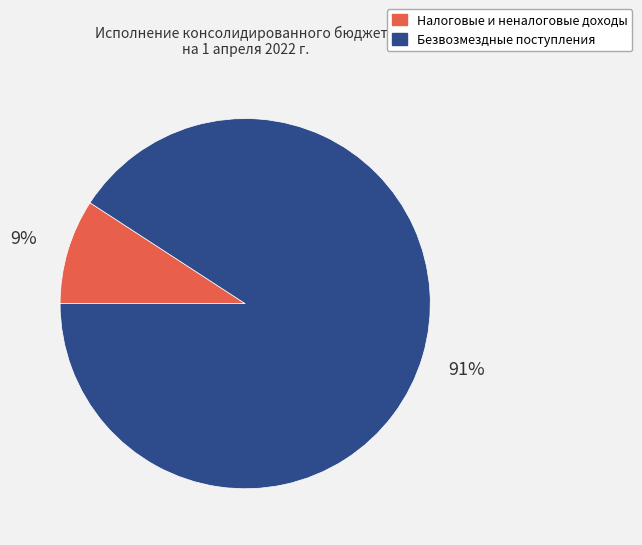

Does any single category account for the majority?

Yes